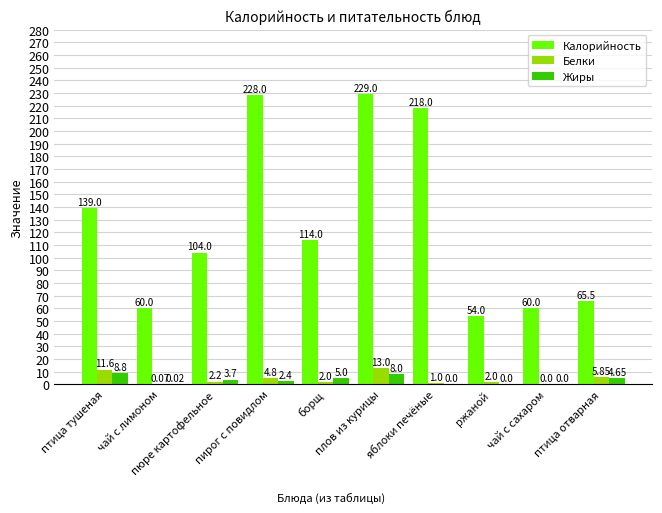

Which series has the largest total across all categories?

Калорийность